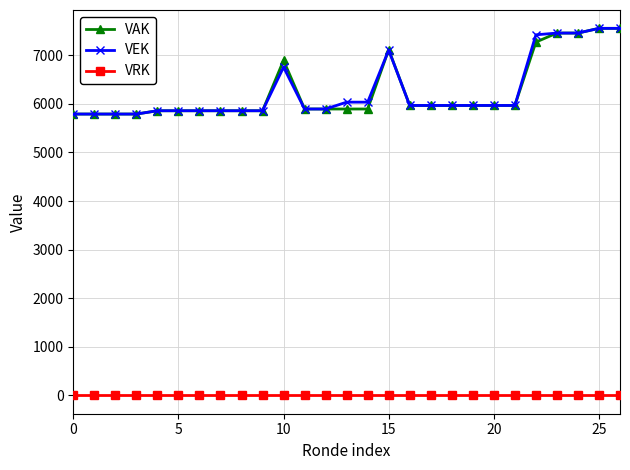

True or false: VAK and VRK cross at least once.

False